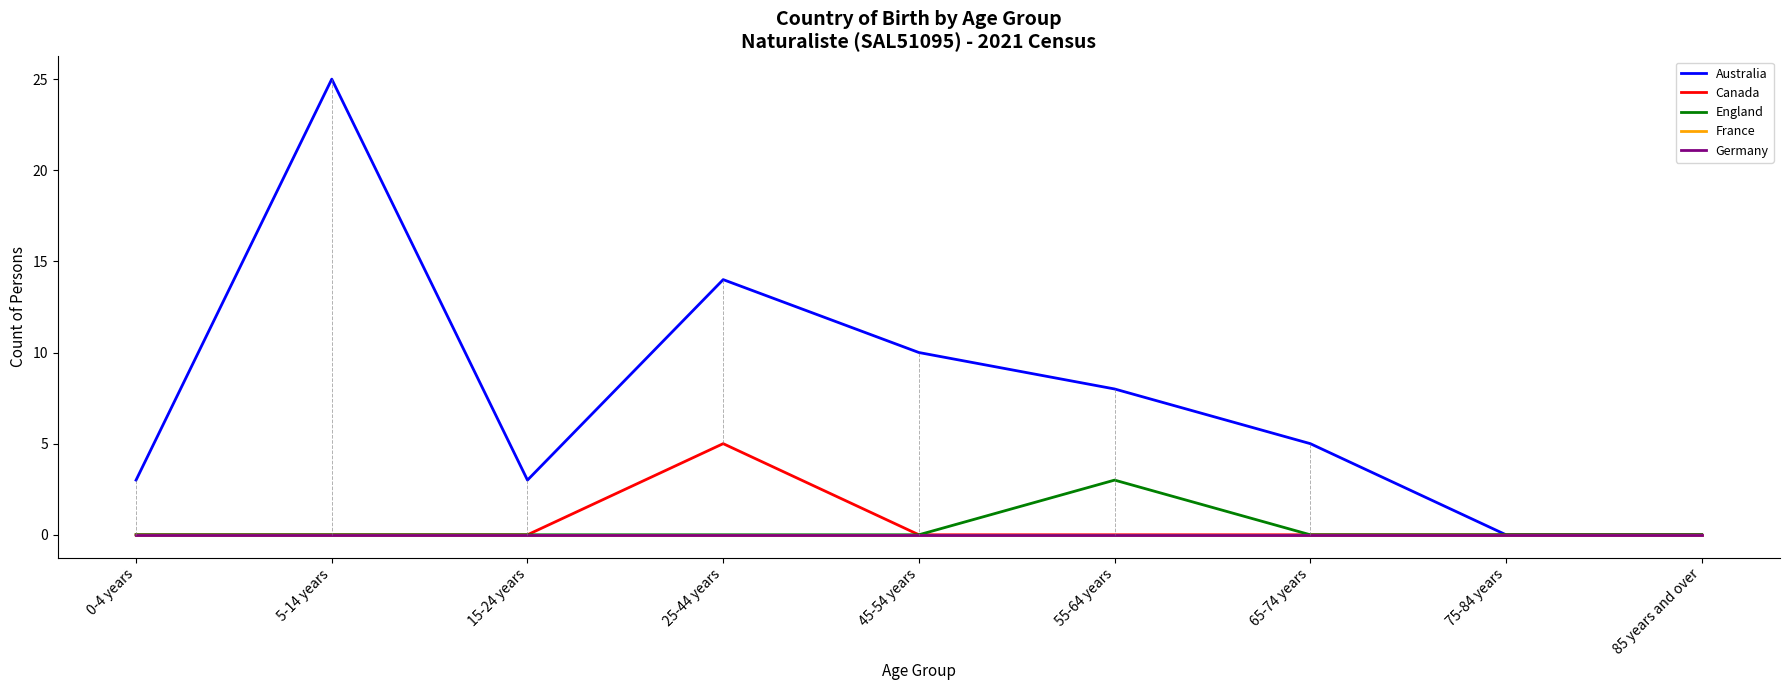

Reading left to right, list all the values displayed in this chart.

Australia: 0-4 years=3	5-14 years=25	15-24 years=3	25-44 years=14	45-54 years=10	55-64 years=8	65-74 years=5	75-84 years=0	85 years and over=0
Canada: 0-4 years=0	5-14 years=0	15-24 years=0	25-44 years=5	45-54 years=0	55-64 years=0	65-74 years=0	75-84 years=0	85 years and over=0
England: 0-4 years=0	5-14 years=0	15-24 years=0	25-44 years=0	45-54 years=0	55-64 years=3	65-74 years=0	75-84 years=0	85 years and over=0
France: 0-4 years=0	5-14 years=0	15-24 years=0	25-44 years=0	45-54 years=0	55-64 years=0	65-74 years=0	75-84 years=0	85 years and over=0
Germany: 0-4 years=0	5-14 years=0	15-24 years=0	25-44 years=0	45-54 years=0	55-64 years=0	65-74 years=0	75-84 years=0	85 years and over=0